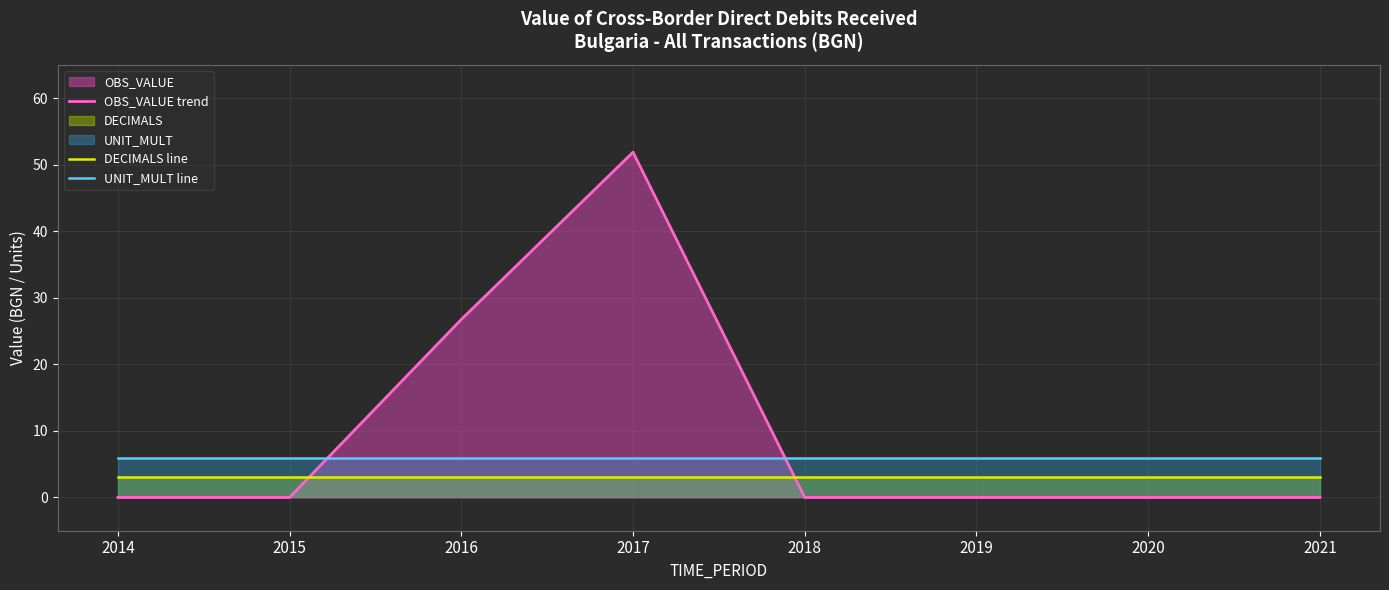

How many data points does each series have?

8